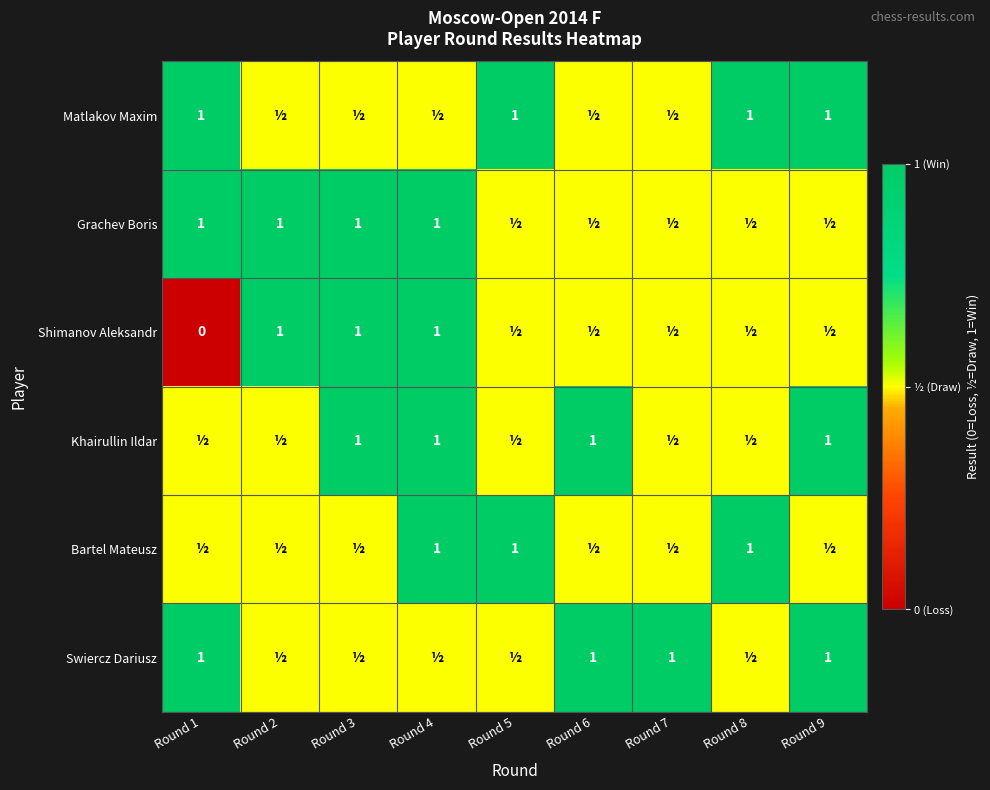

Is it true that Swiercz Dariusz equals 0.3 at Round 6?

False